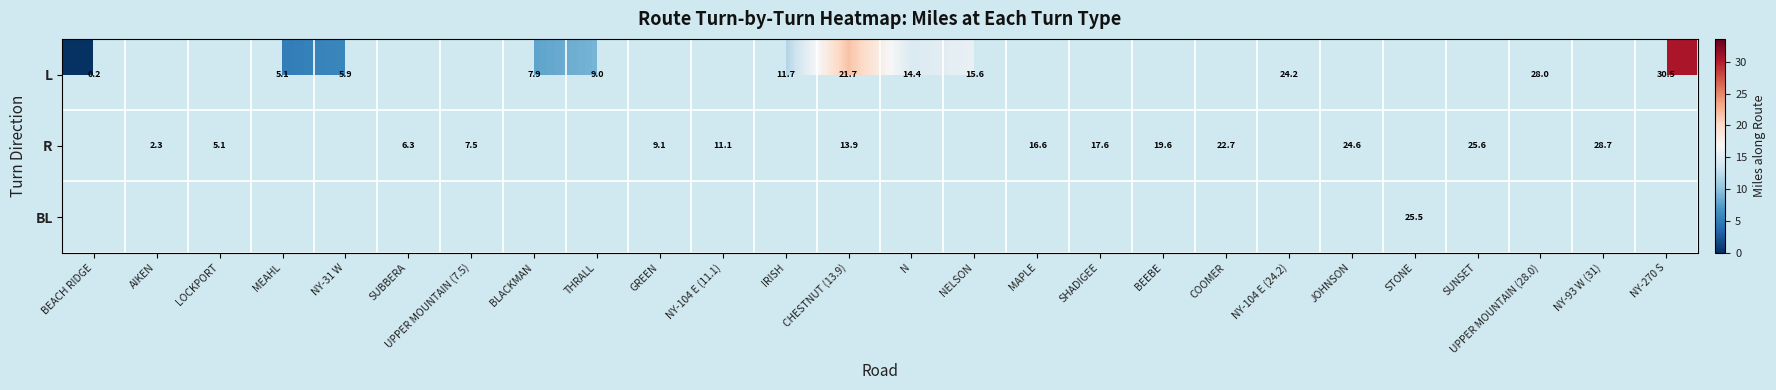

Count the number of data series in this chart.

3